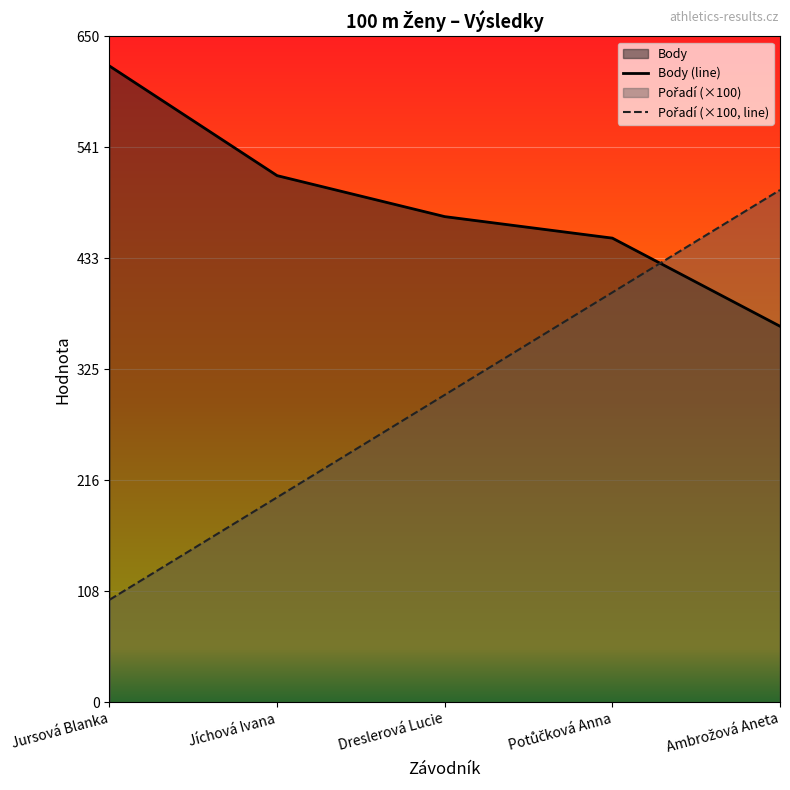

How many series are shown in this chart?

2